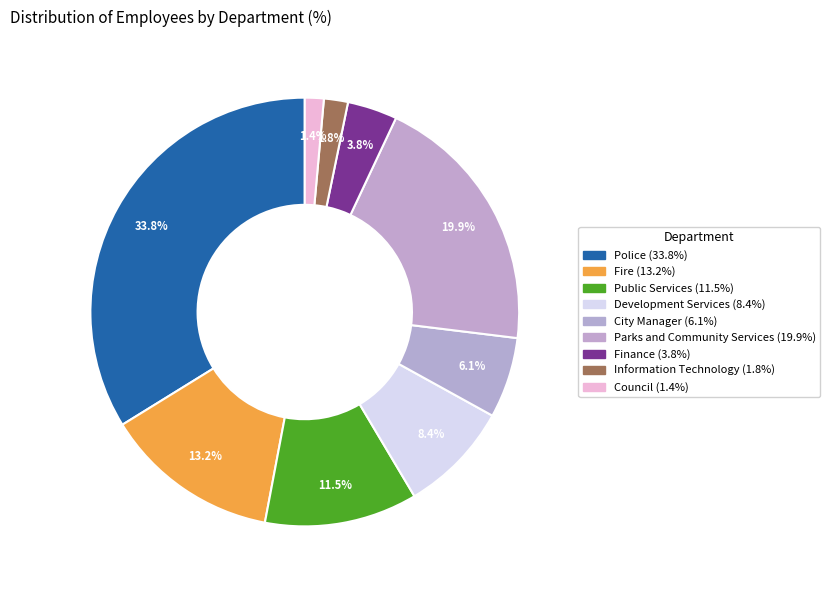

Count the number of slices in the pie.

9